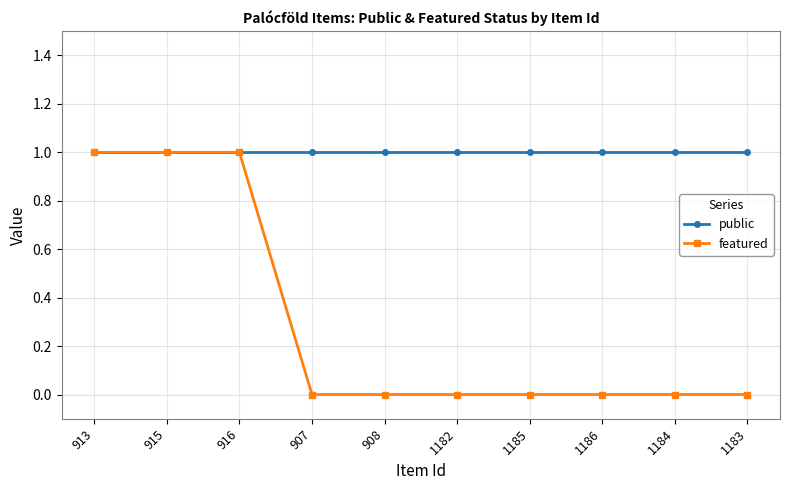

What is the total value across all series at 916?

2